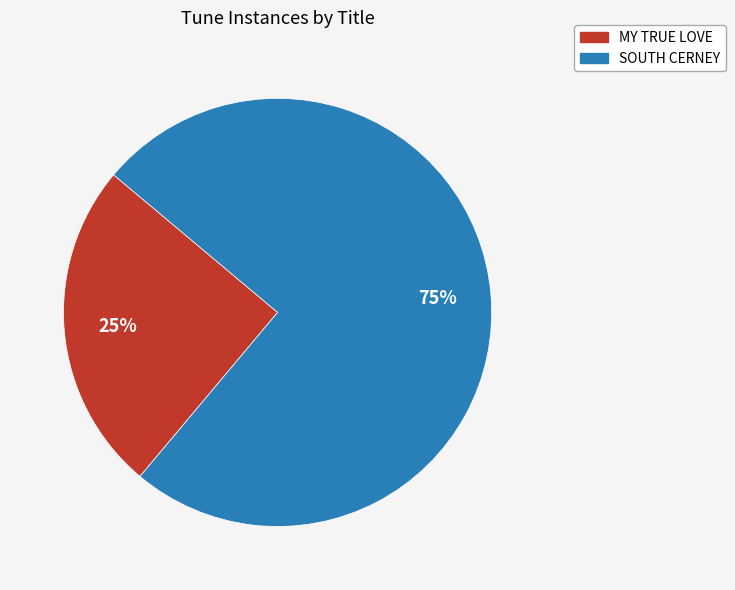

What is the ratio of the value at MY TRUE LOVE to the value at SOUTH CERNEY?

0.3